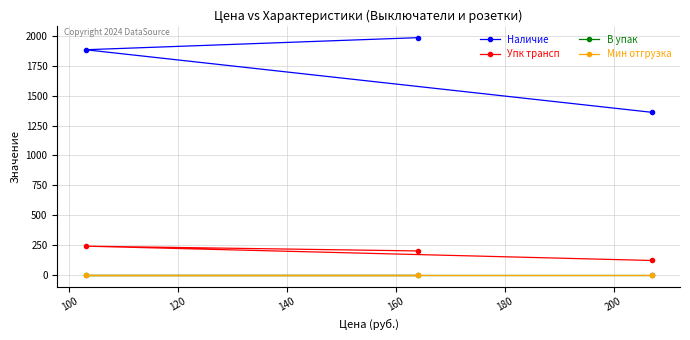

Does the chart have visible grid lines?

Yes